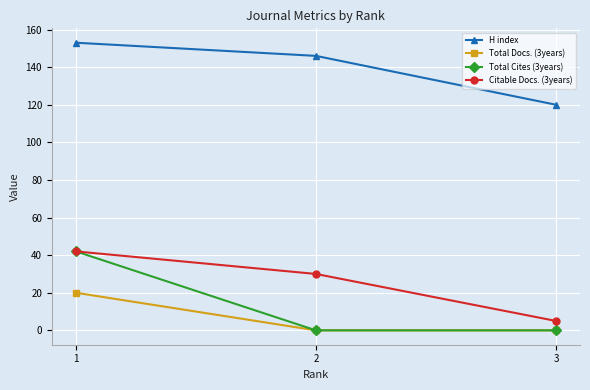

The Total Docs. (3years) series shows 0 at 2. True or false?

True